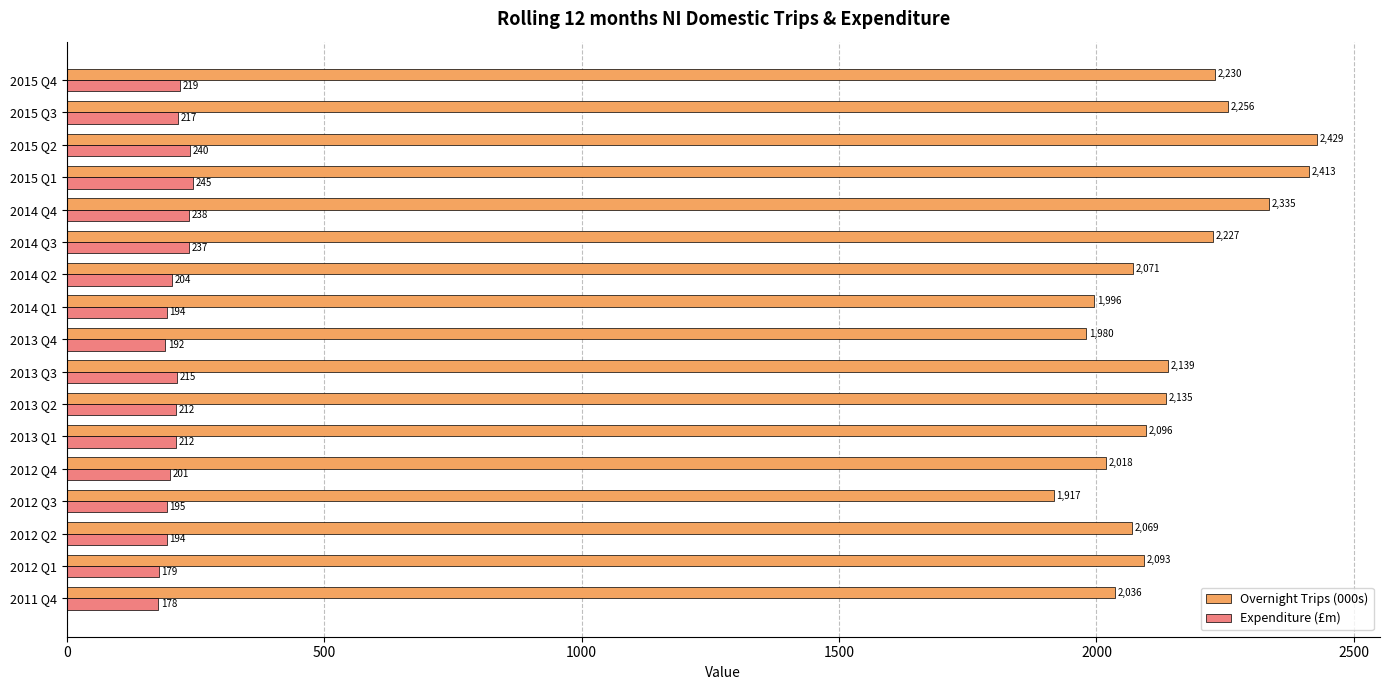

Which series has the largest total across all categories?

Overnight Trips (000s)